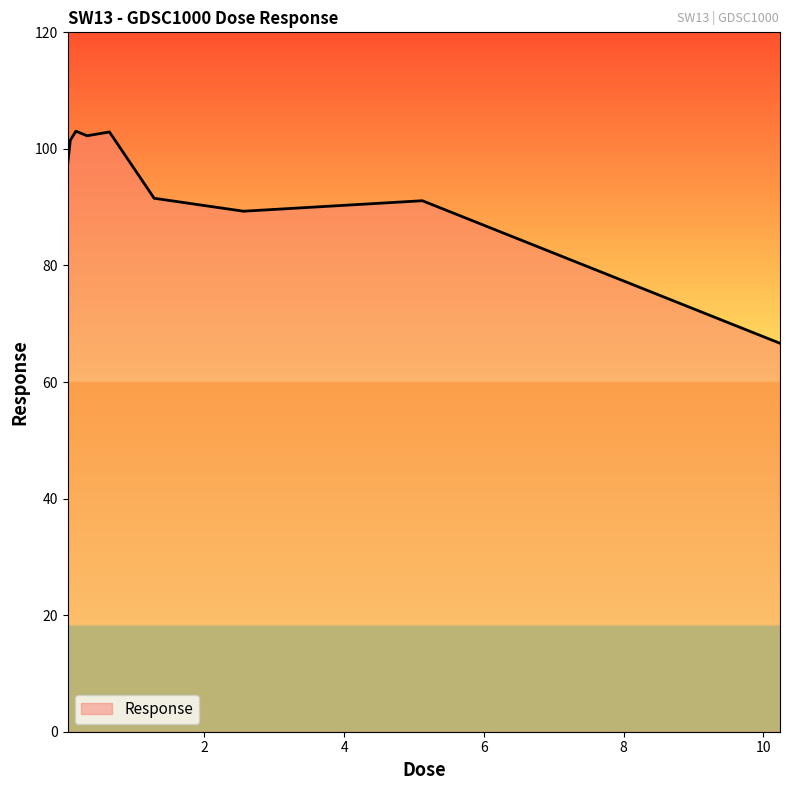

What is the difference between the maximum and minimum values?

36.4